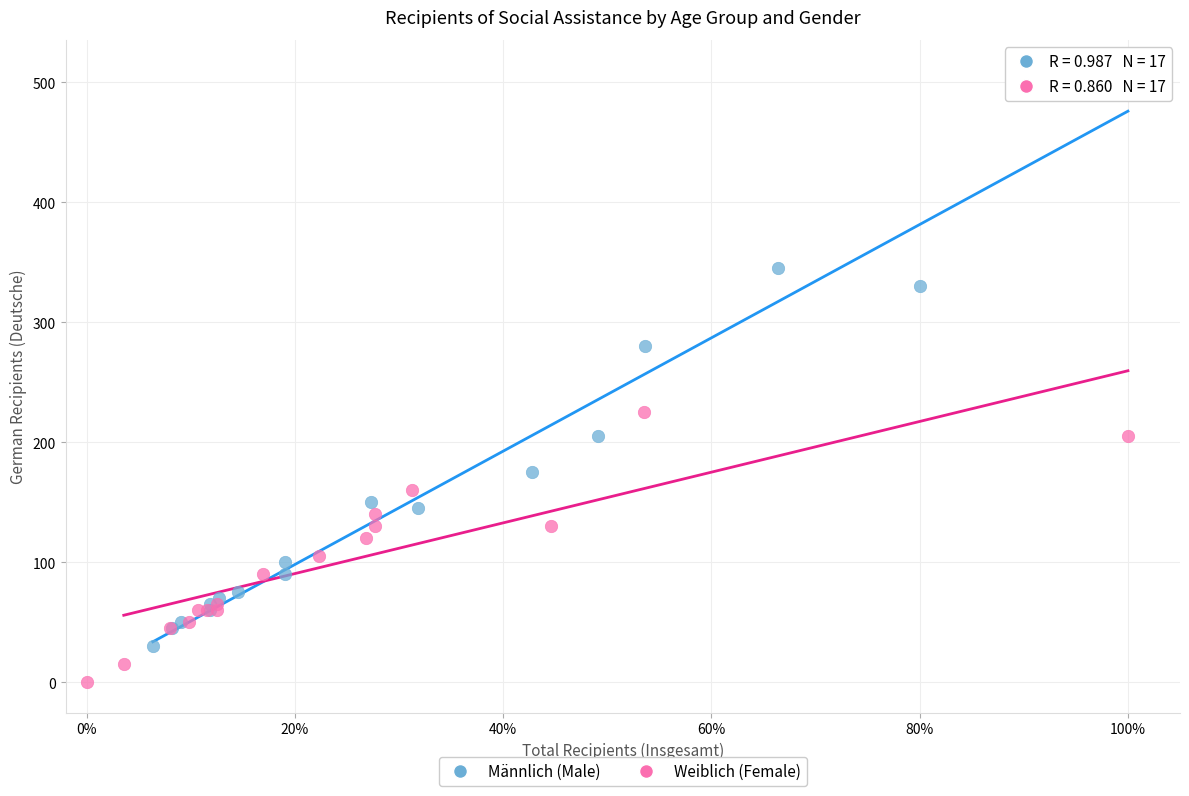

Which series reaches the maximum Y coordinate?

Männlich (Male)